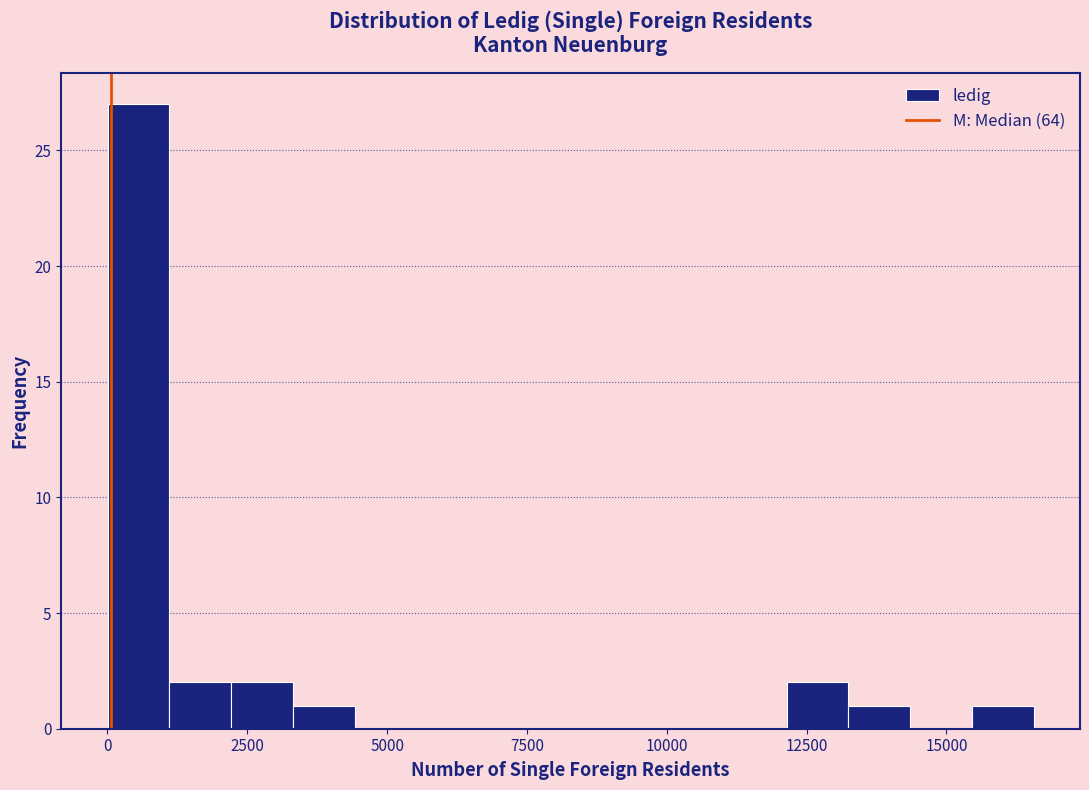

Read against the x-axis, roughly where is the centre of the tallest bar?

500